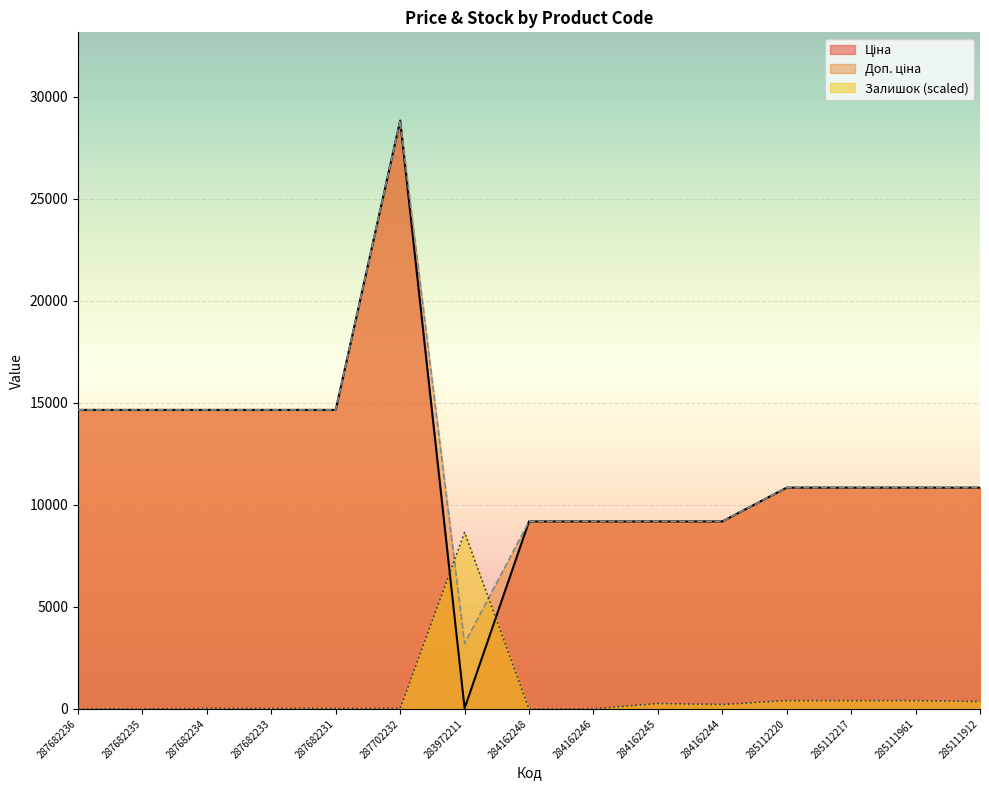

At which label does Ціна reach its minimum?

283972211